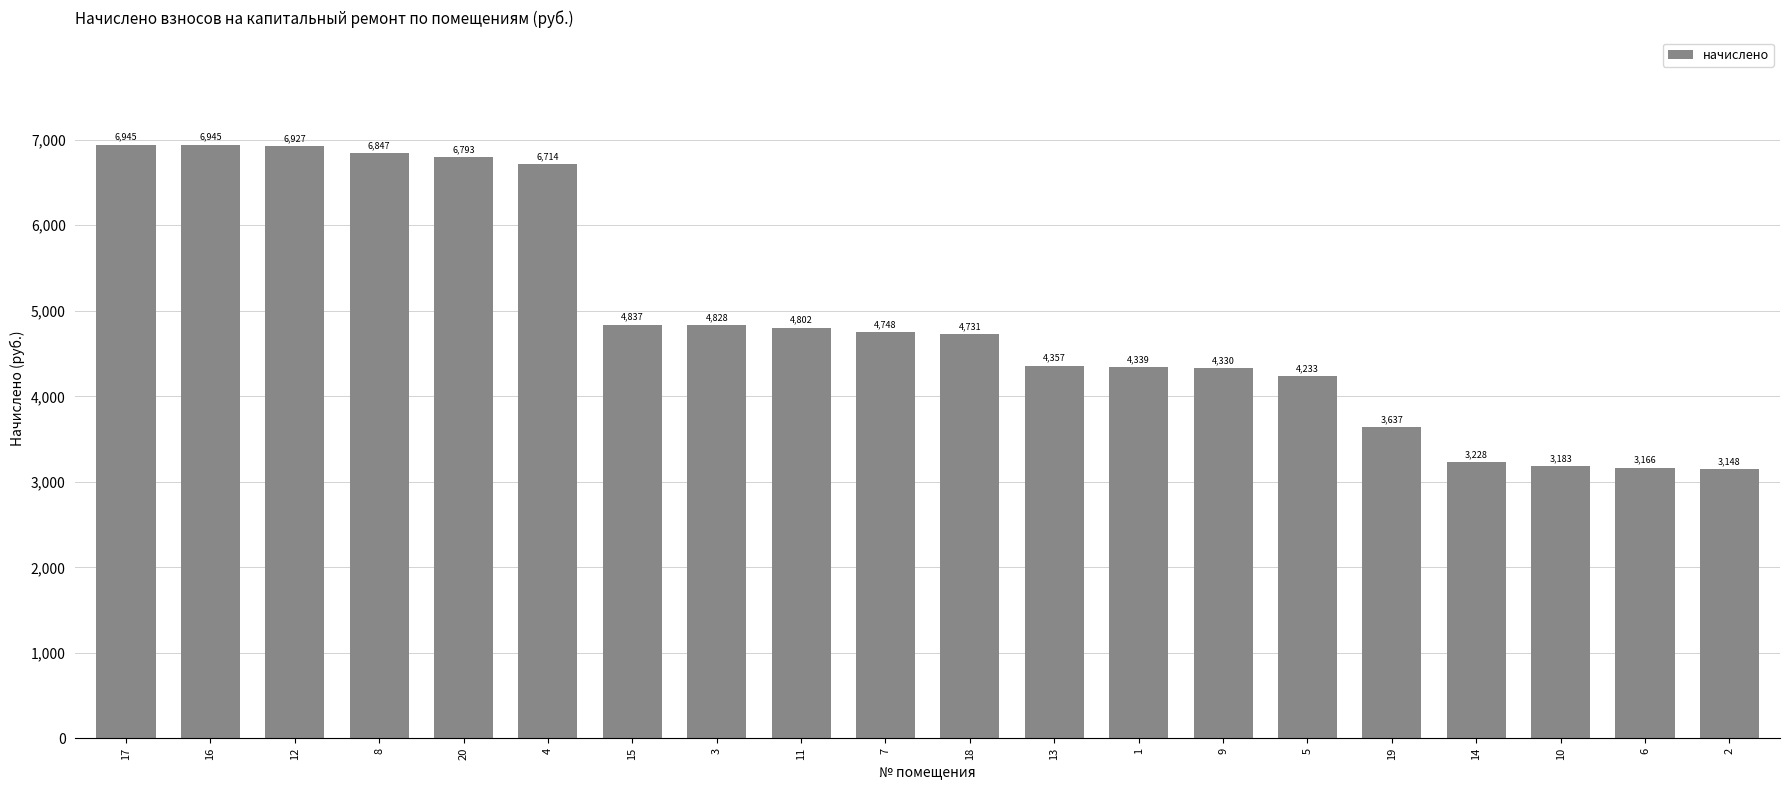

What is the change in value from 4 to 14?

-3485.8